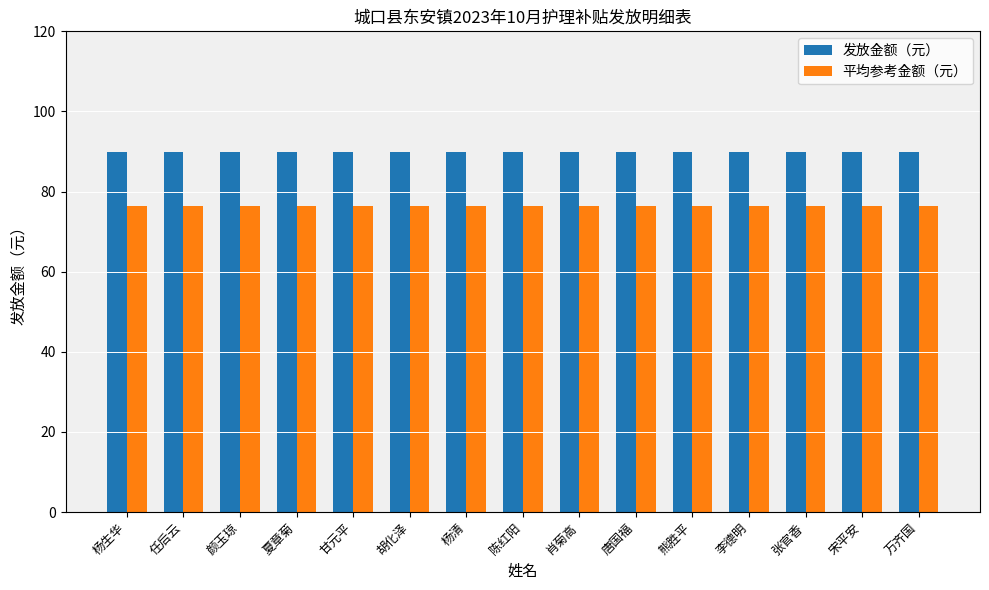

What is the smallest value displayed?

76.5